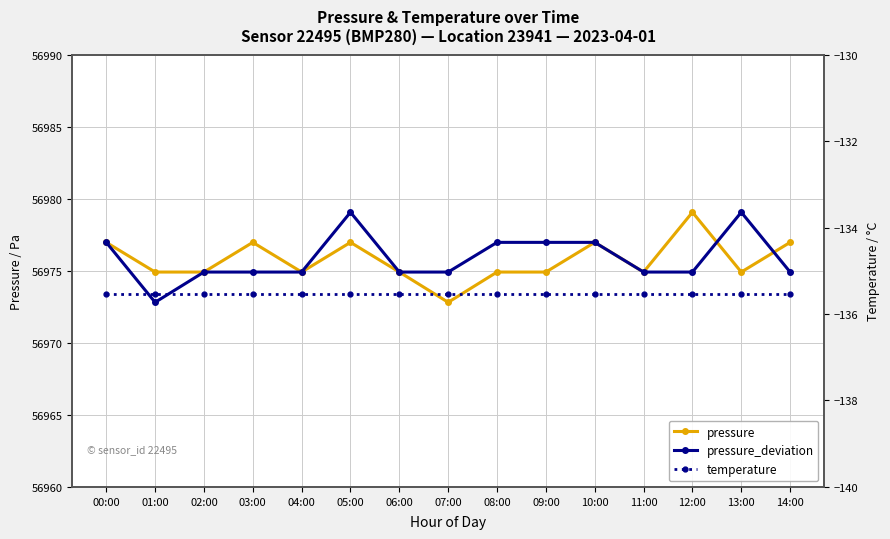

What are all the series names shown in the legend?

pressure, pressure_deviation, temperature